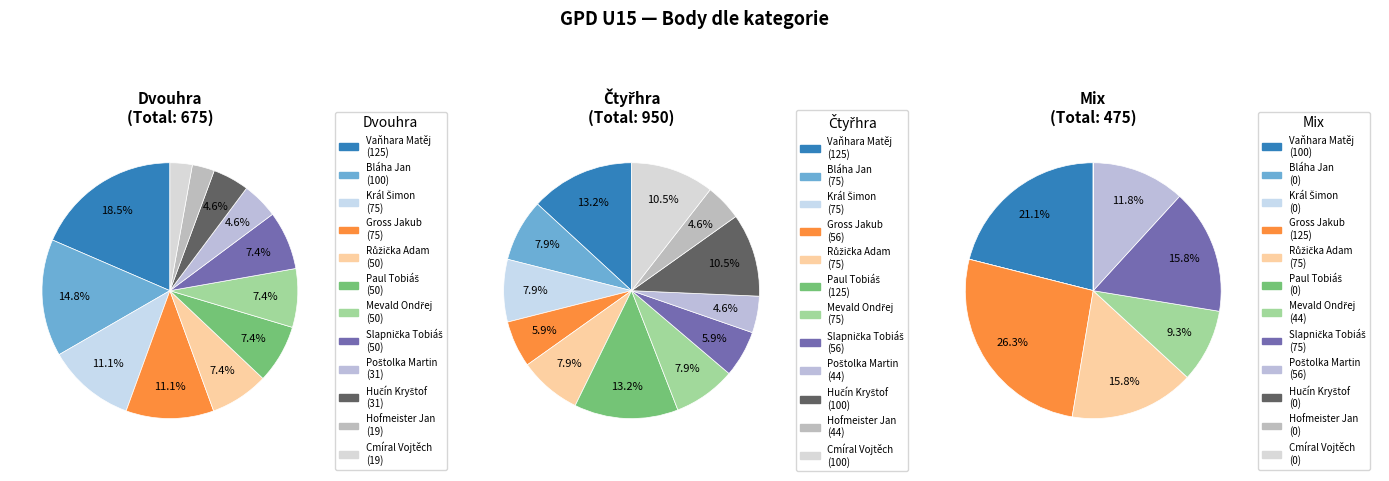

Which slice is the smallest?

Bláha Jan